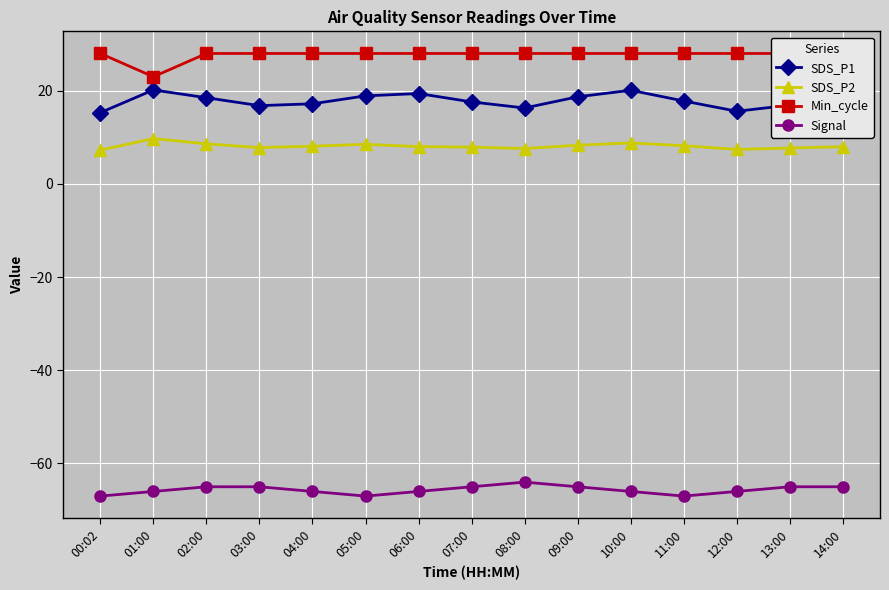

What is the minimum value for SDS_P2?

7.3